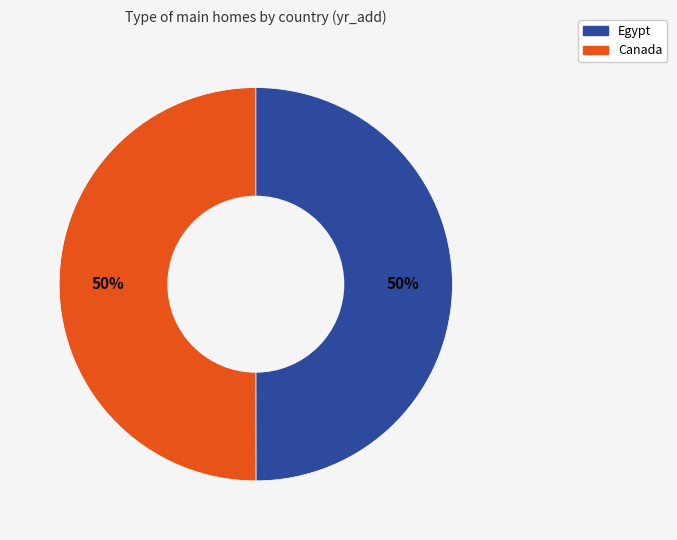

Combined, do Egypt and Canada account for over 50%?

Yes